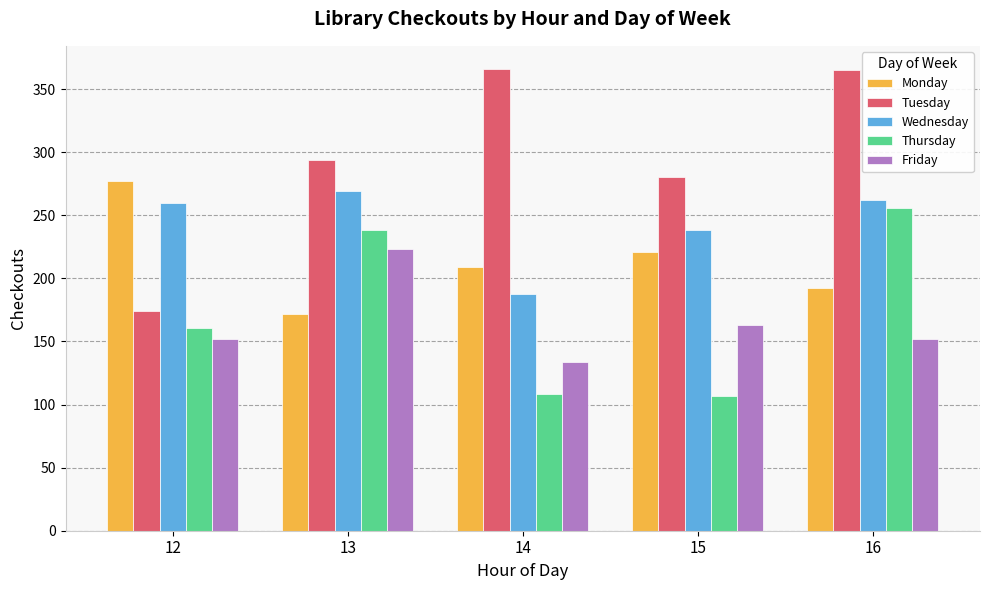

Which series changed the most between 12 and 15?

Tuesday